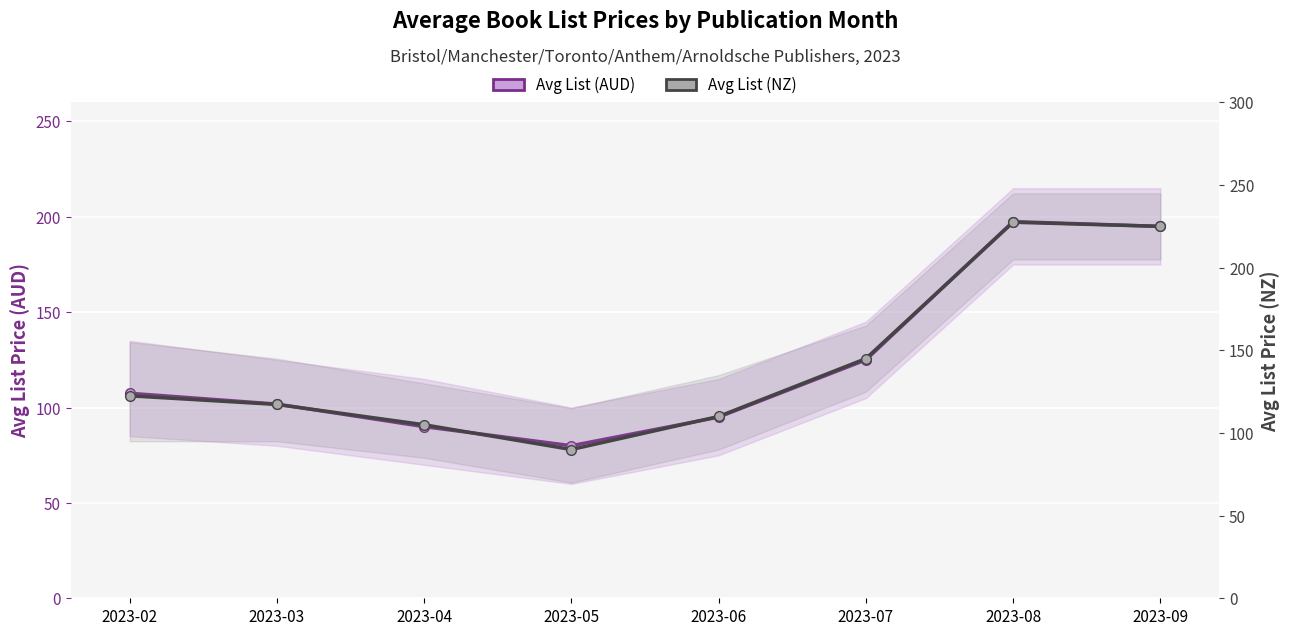

At which category does Avg List (NZ) reach its first local peak?

2023-08